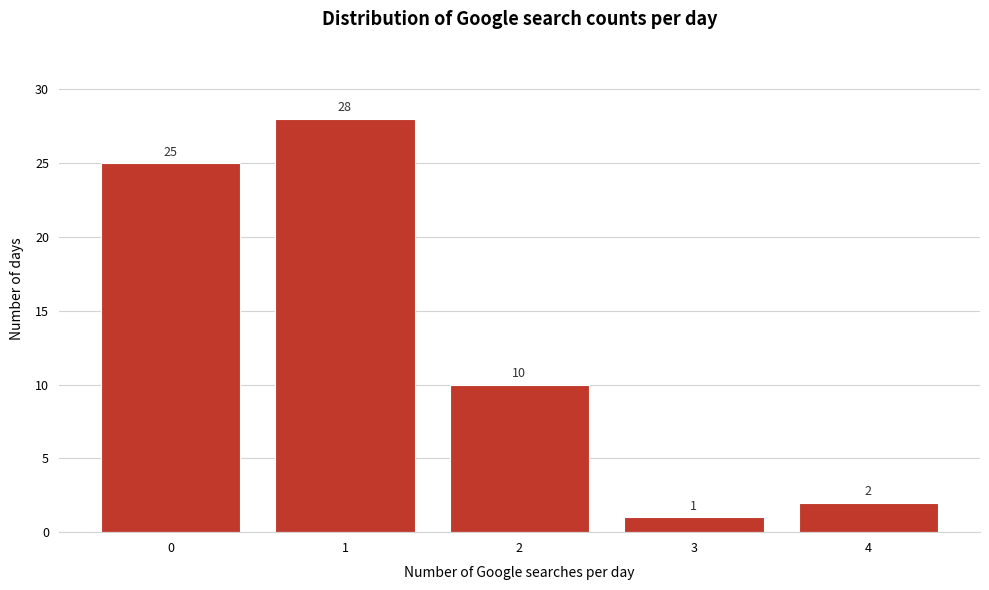

Reading right to left, transcribe all the data shown in this chart.

2	1	10	28	25